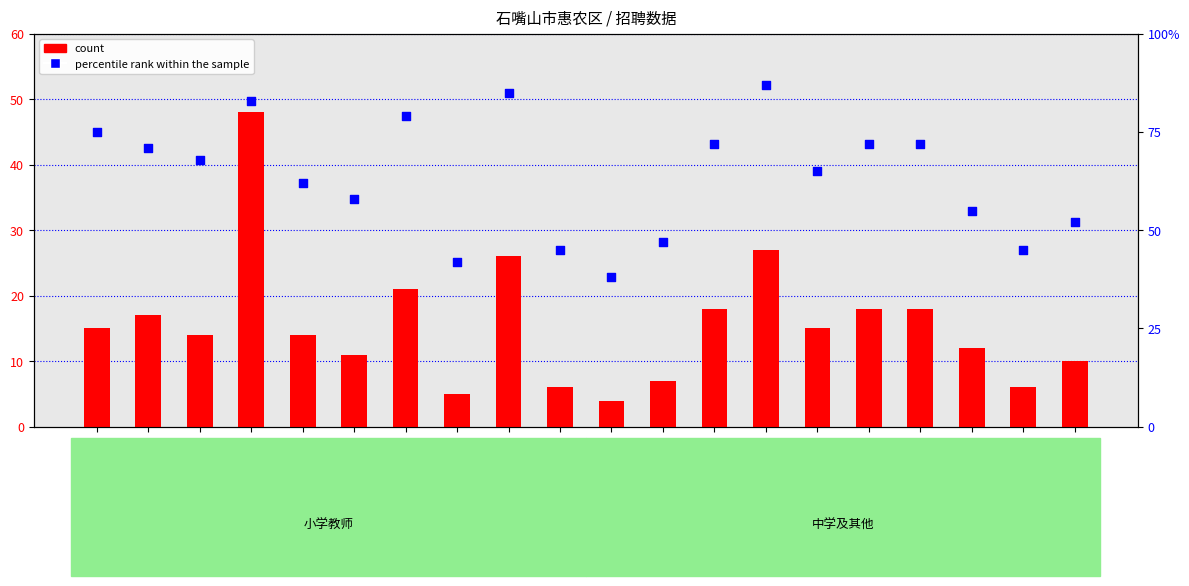

Which series contains the lowest Y value?

count